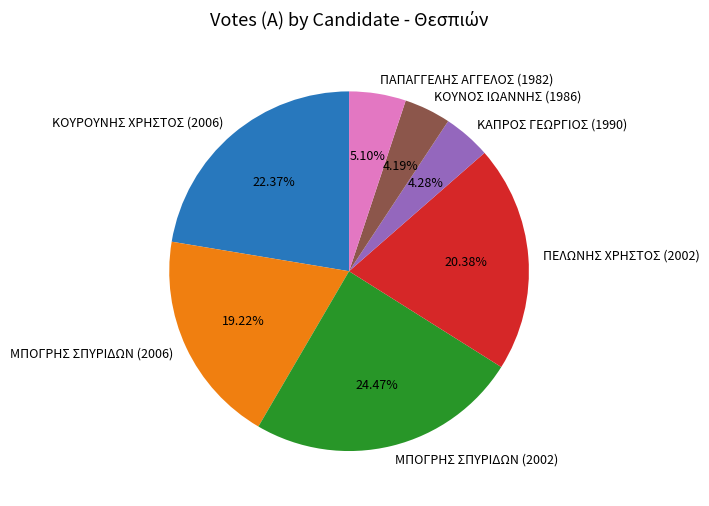

Which slice is the largest?

ΜΠΟΓΡΗΣ ΣΠΥΡΙΔΩΝ (2002)